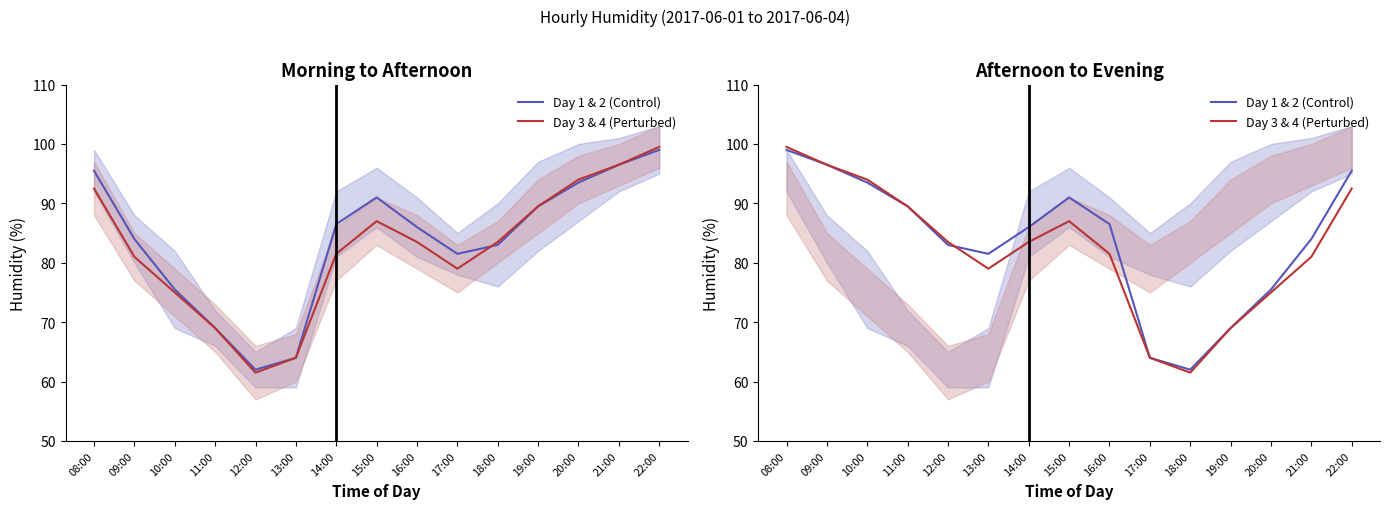

Where is the first local maximum for Day 3 & 4 (Perturbed)?

15:00